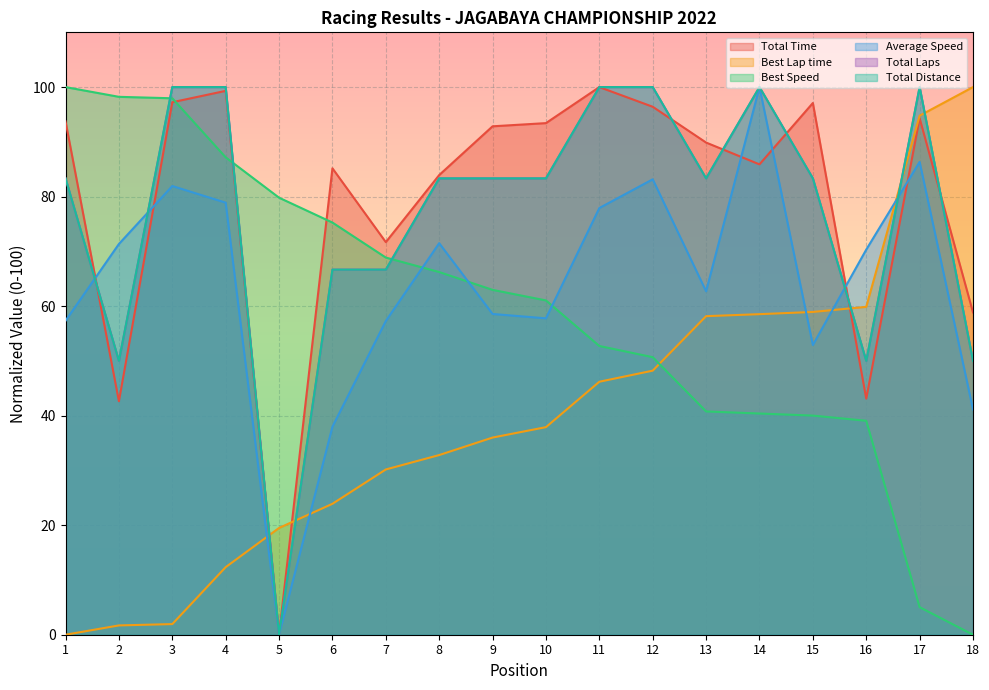

Which series has the largest total across all categories?

Total Time